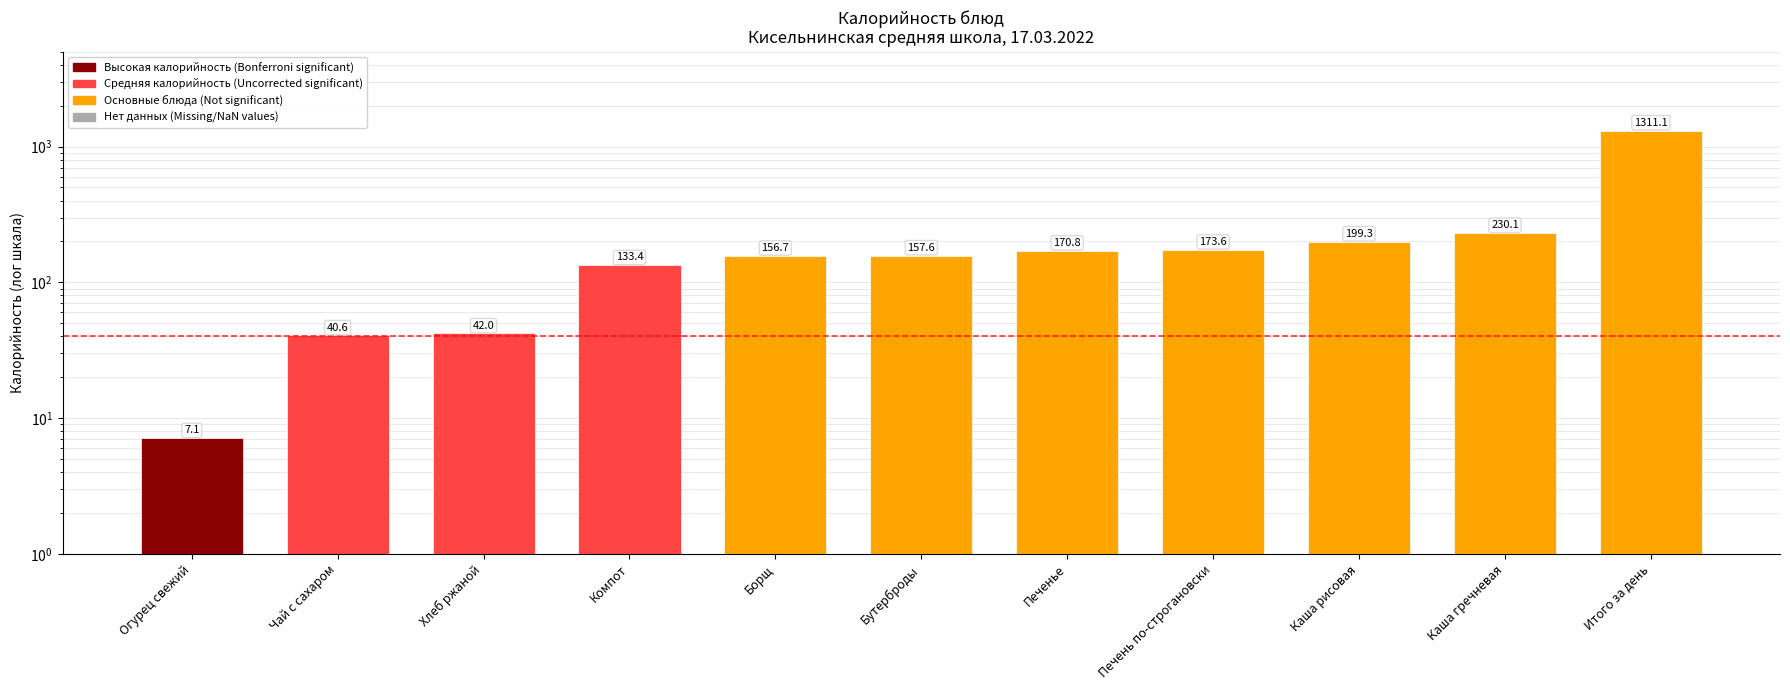

What is the greatest value displayed?

1311.1